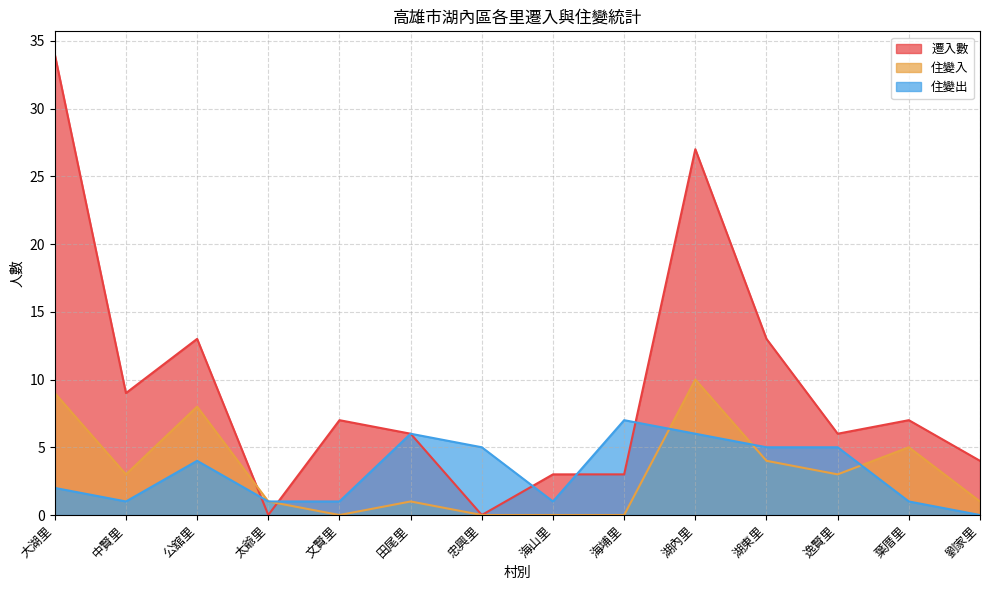

What is the difference between the 住變出 values at 海山里 and 海埔里?

6